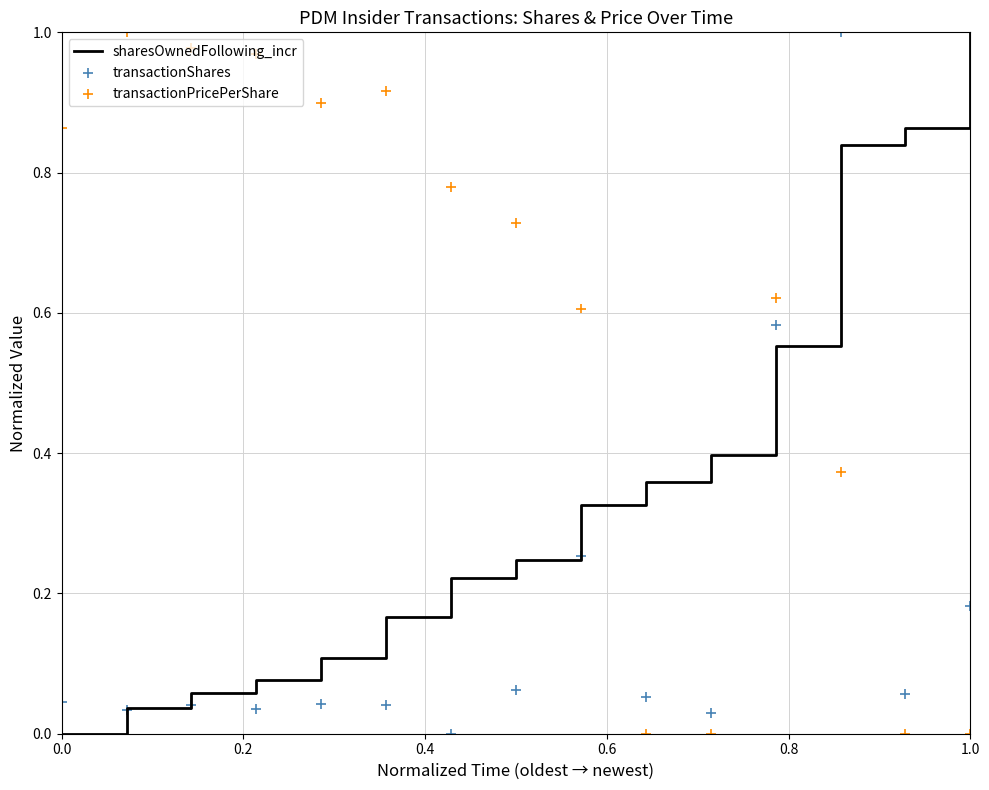

At how many categories does at least one series exceed 0?

15